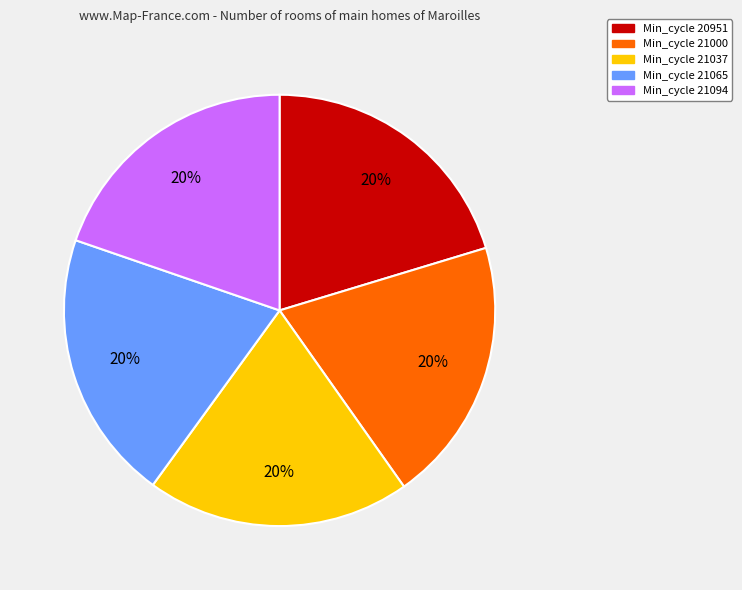

Count the number of slices in the pie.

5